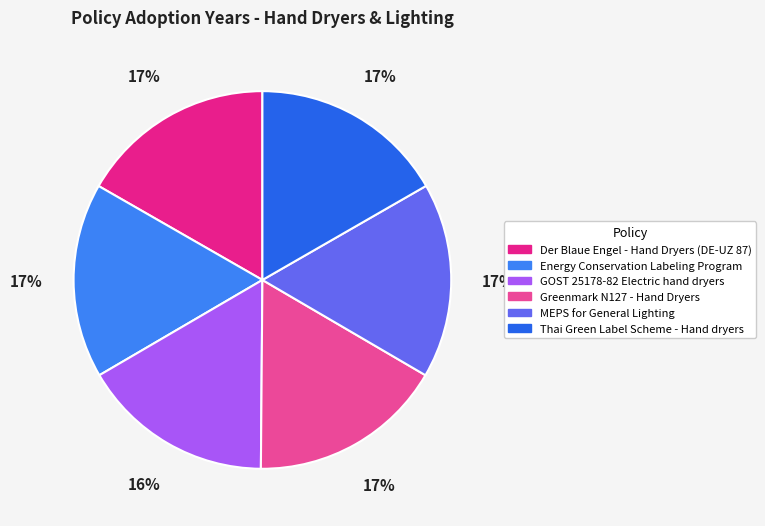

Does any single category account for the majority?

No